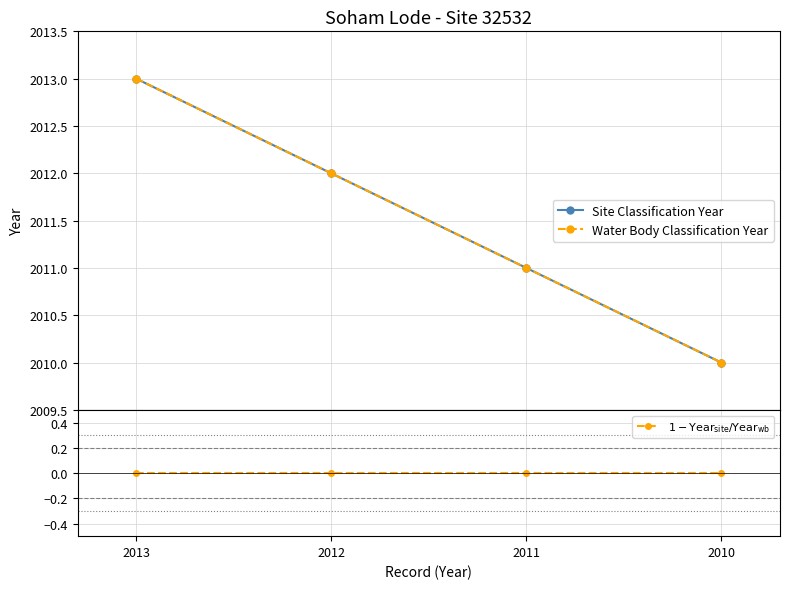

Which series has the largest range (max minus min)?

Site Classification Year